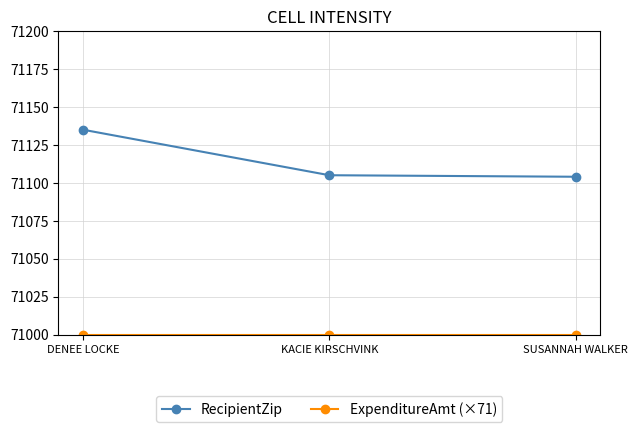

What is the difference between the maximum and minimum values in the RecipientZip series?

31